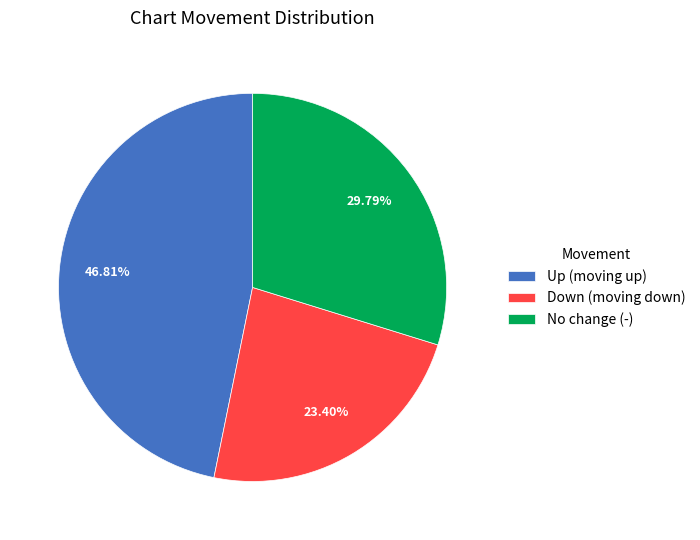

Is Down (moving down) the majority of the pie?

No